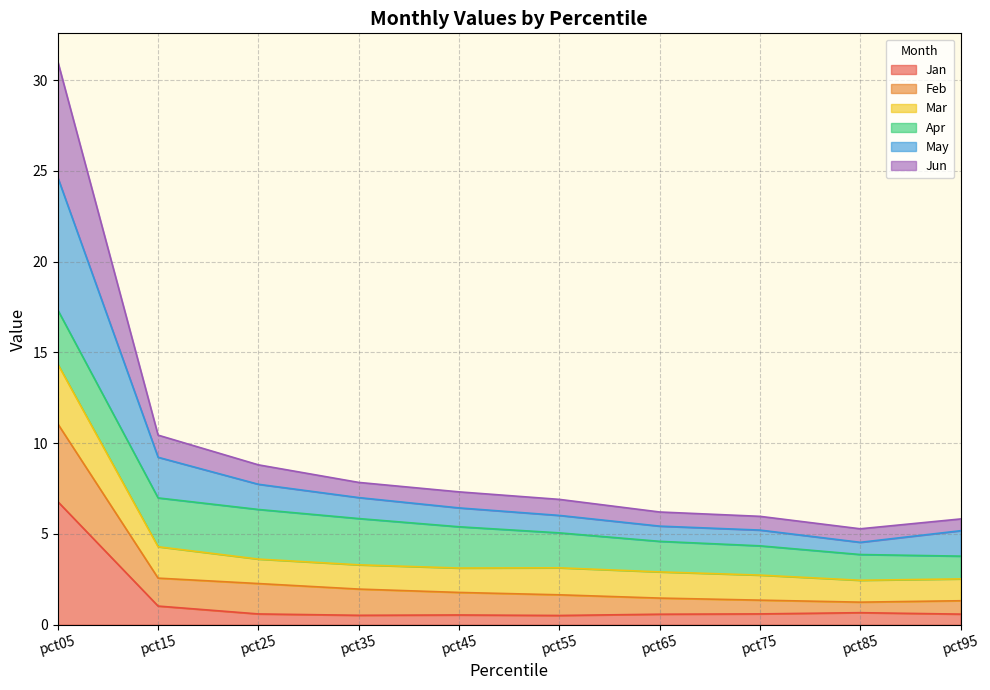

Which category has the highest value in the Jan series?

pct05